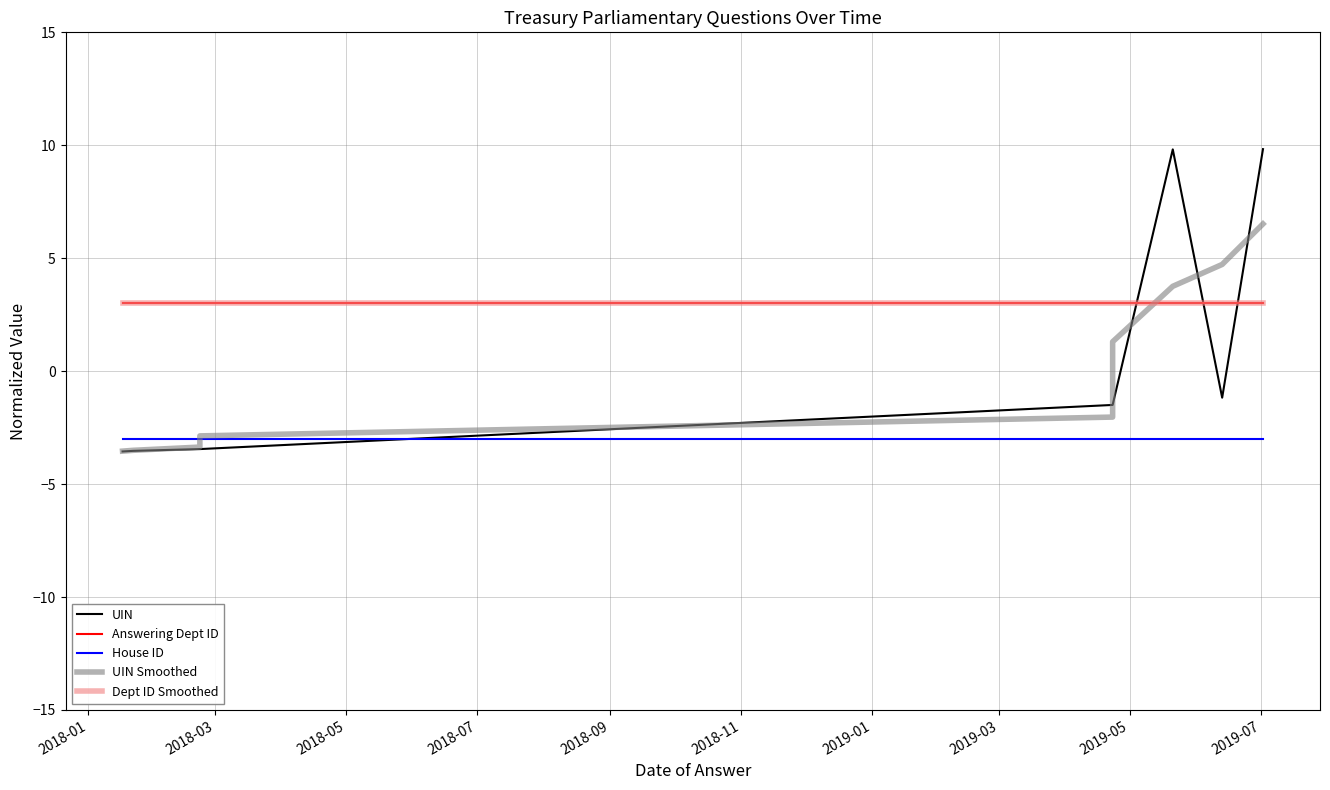

Is this an area chart (filled region under the line)?

No